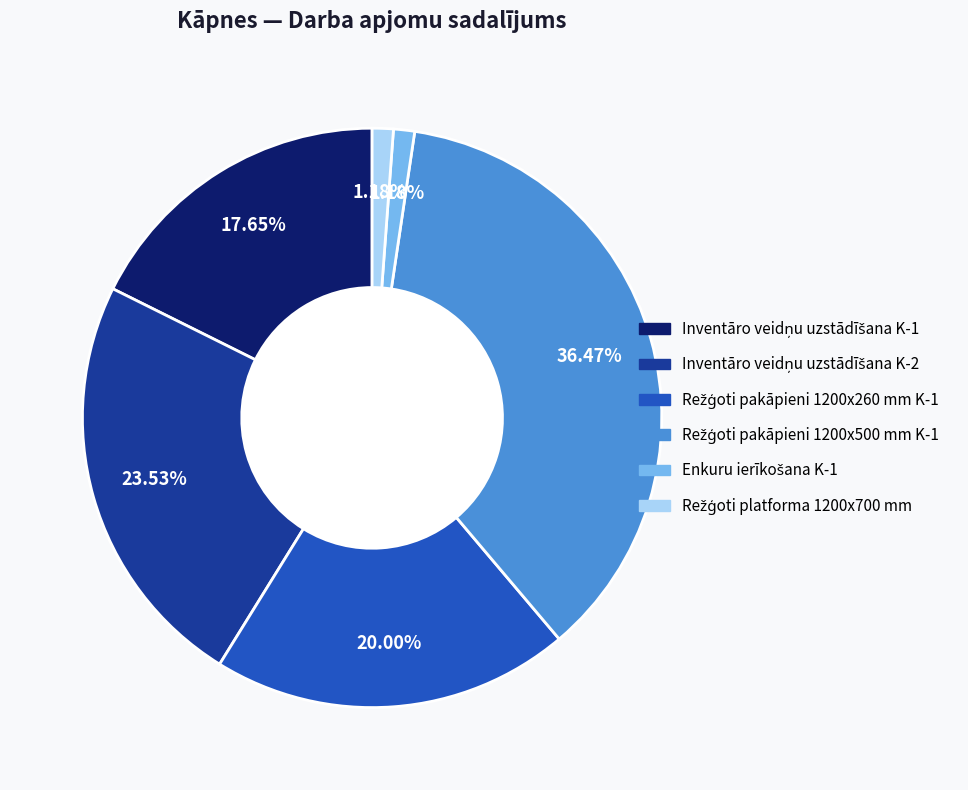

Is there a majority slice in this chart?

No